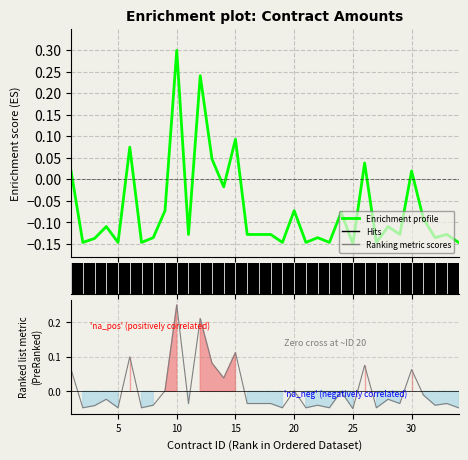

How many data points are above 0?

8